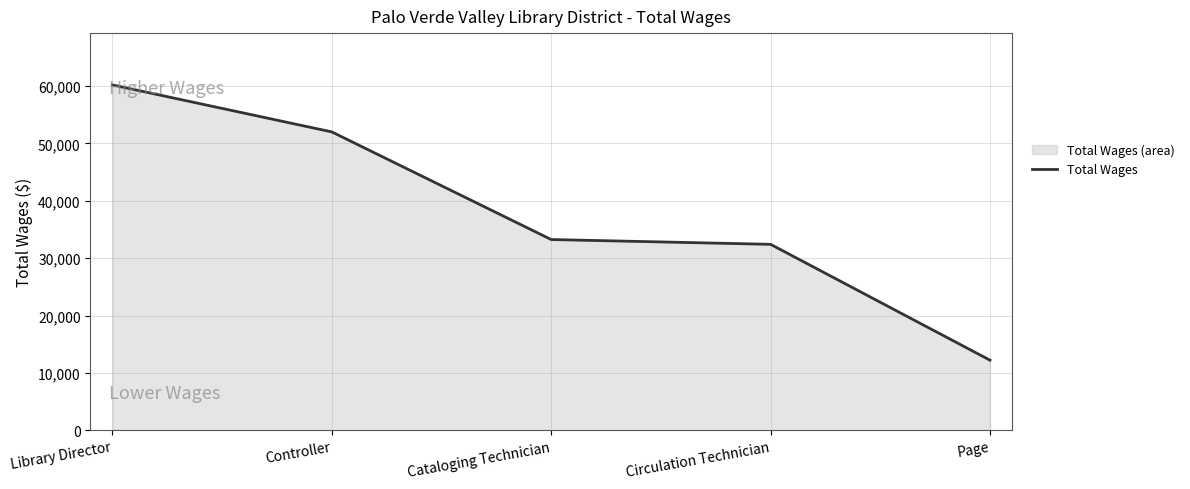

Count the number of categories in the chart.

5